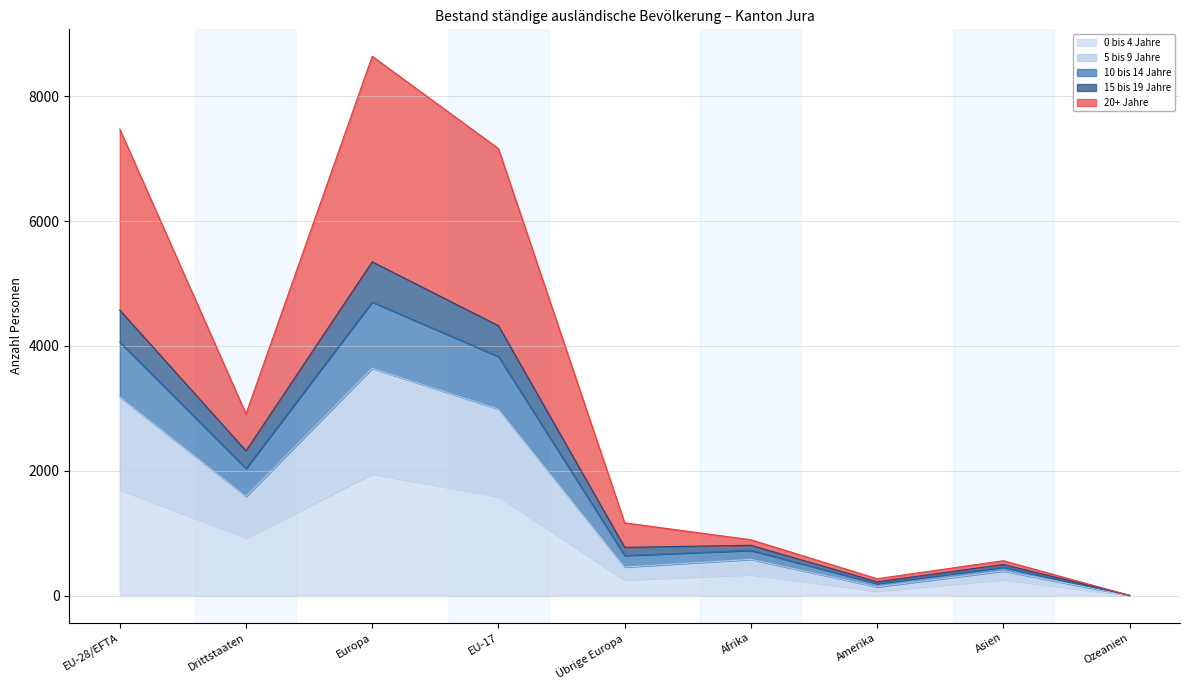

What is the label of the 4th point from the left?

EU-17